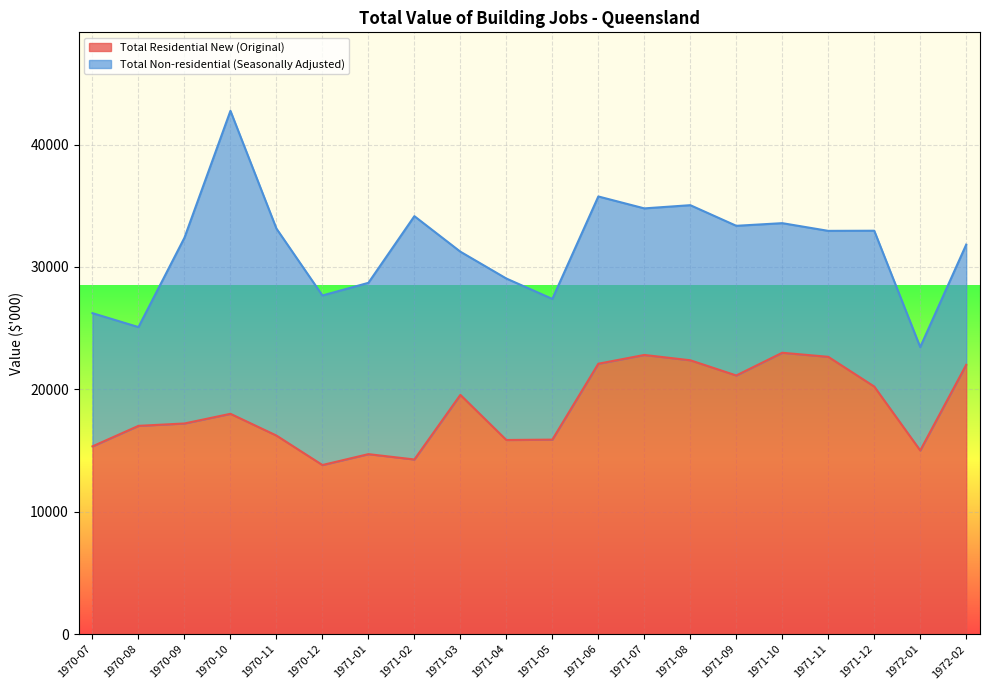

True or false: the data shows 14274 at 1971-02.

True